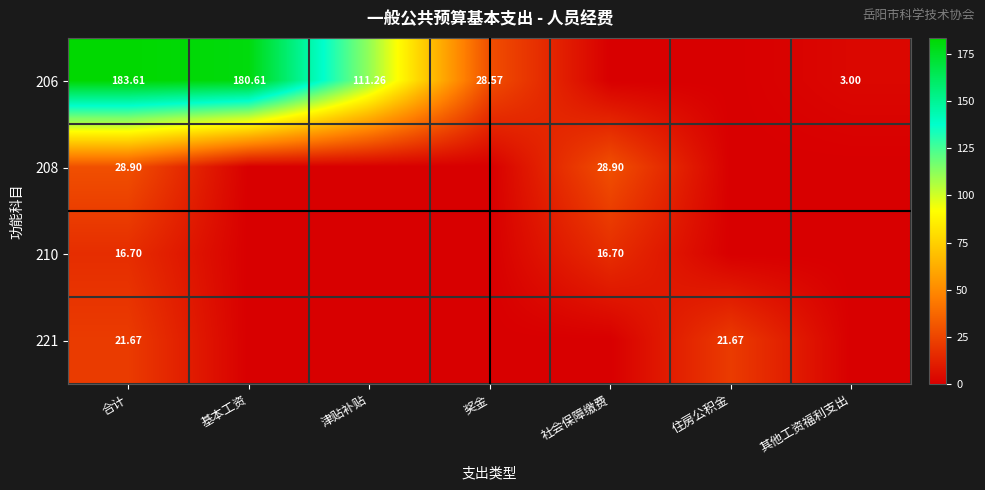

Is the value of 206 at 合计 greater than the value of 221 at 合计?

Yes